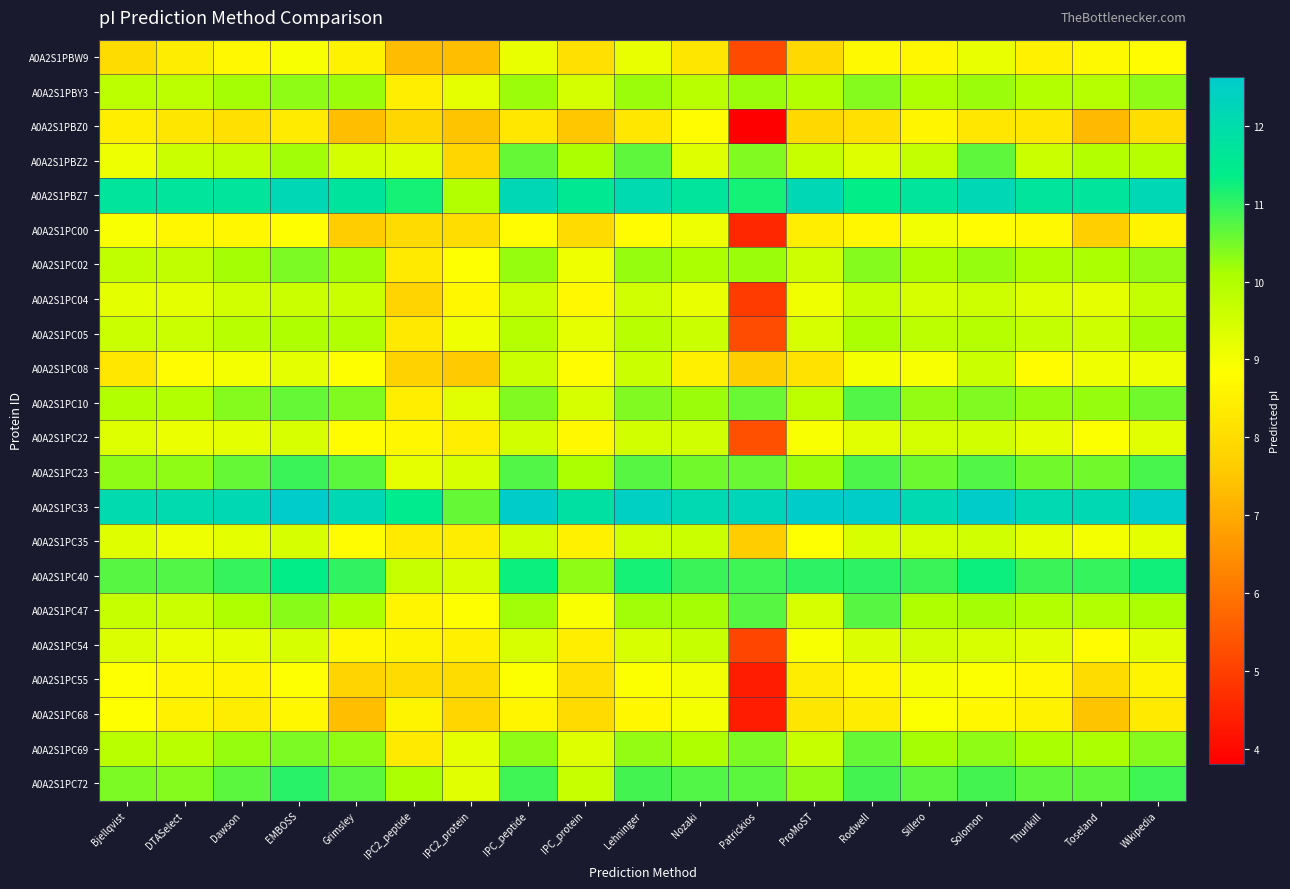

What is the spread (max minus min) of values at Lehninger?

4.2